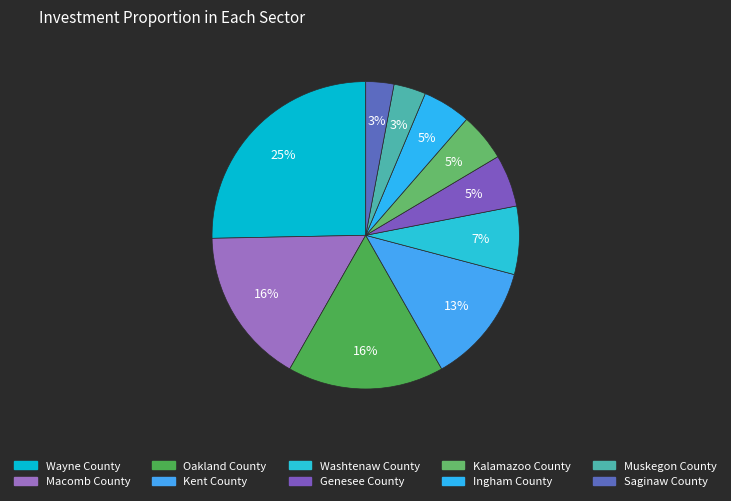

How many segments does this pie chart have?

10